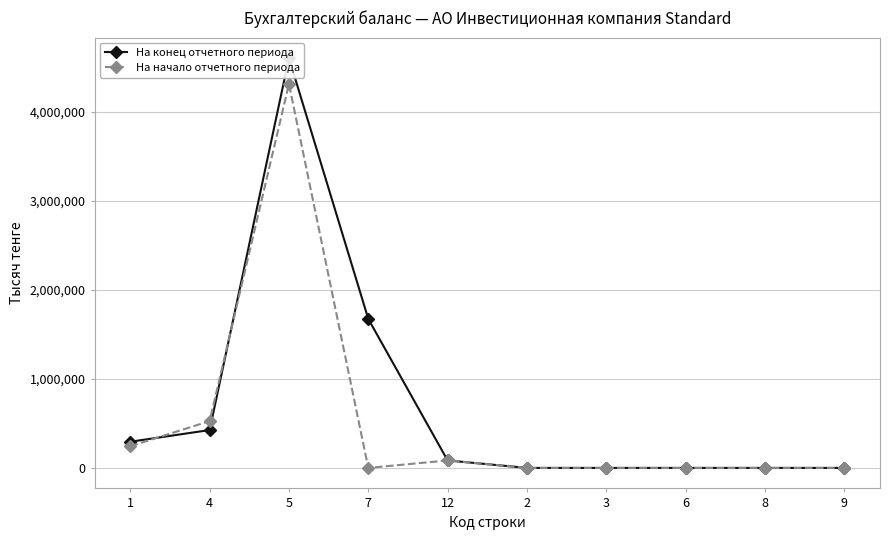

What is the label of the 3rd point from the right?

6